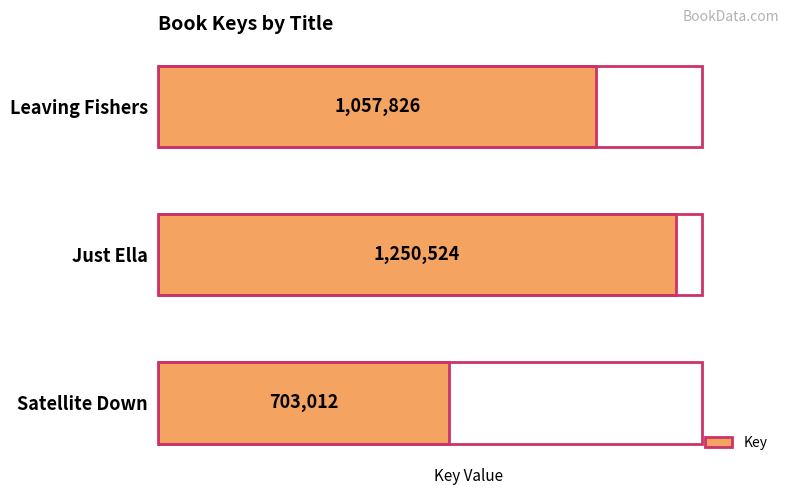

What is the difference between the maximum and second lowest values?

192698